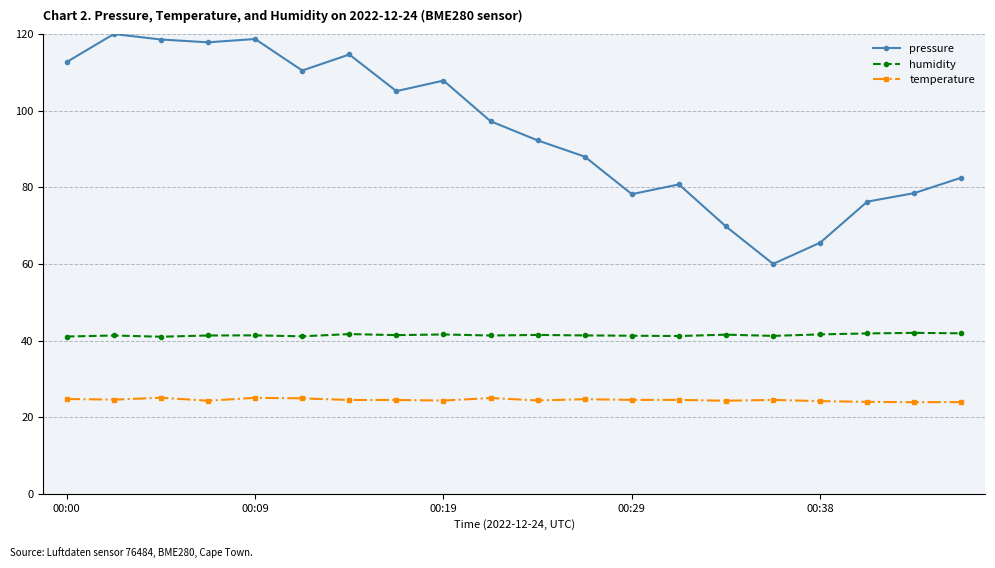

What is the minimum value for humidity?

41.0